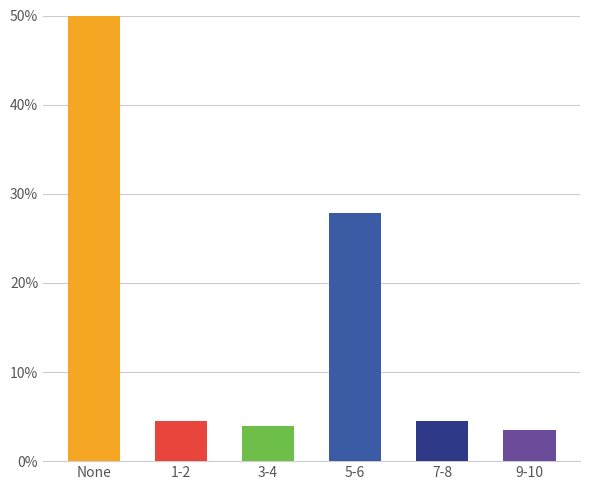

Rank the categories by value from lowest to highest.

9-10, 3-4, 1-2, 7-8, 5-6, None